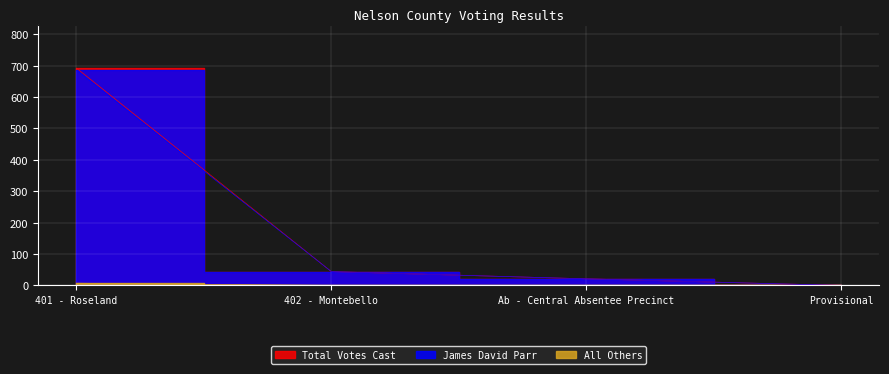

How many categories are shown in the chart?

4